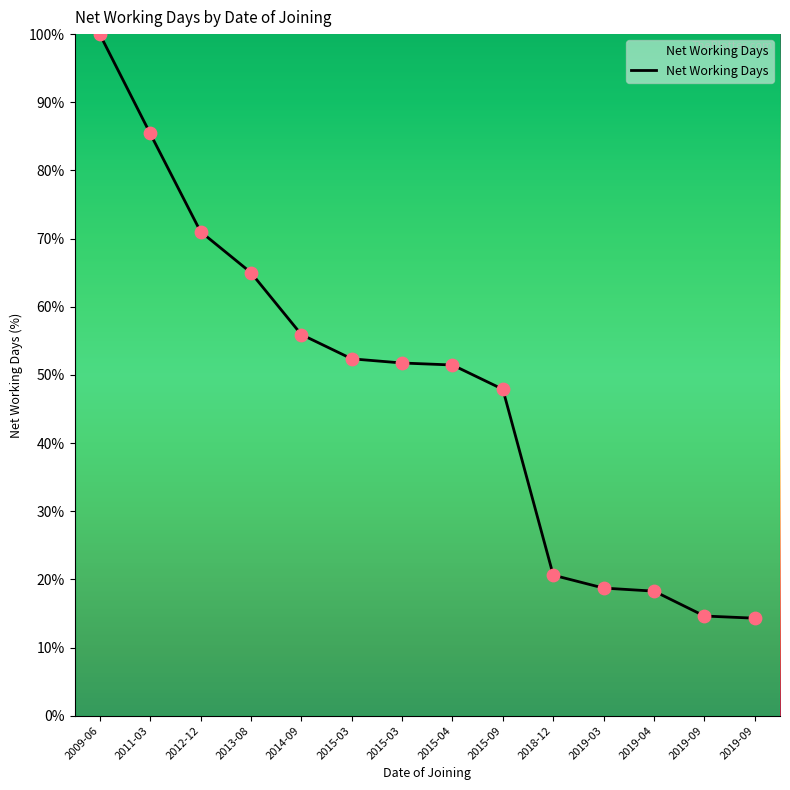

Does the chart have visible grid lines?

No